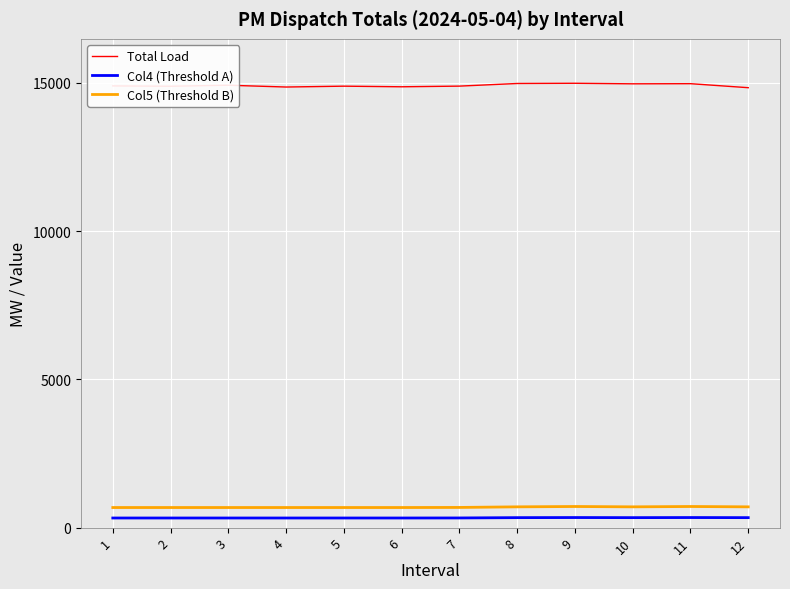

What are all the series names shown in the legend?

Total Load, Col4 (Threshold A), Col5 (Threshold B)